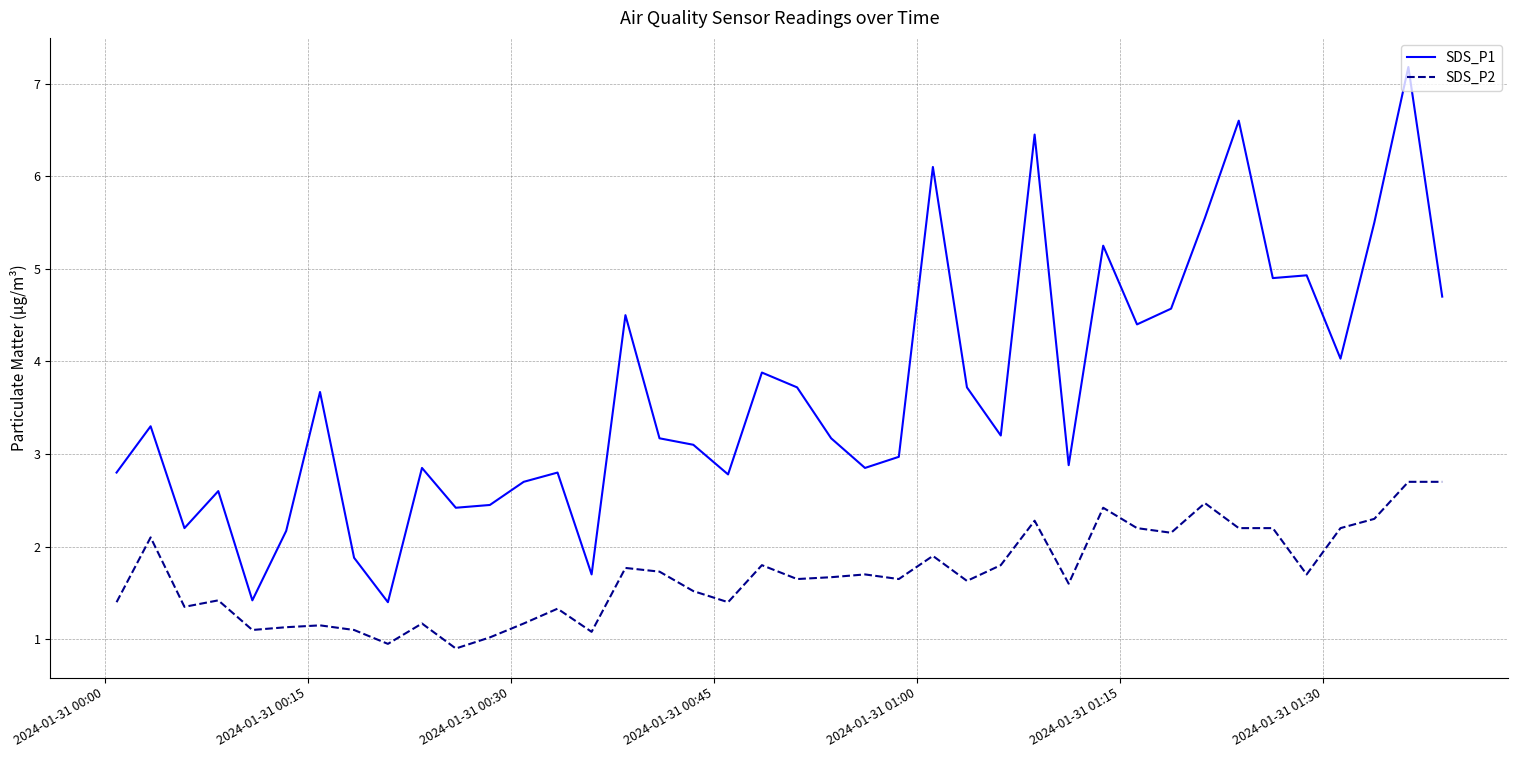

Which series has the widest spread of values?

SDS_P1